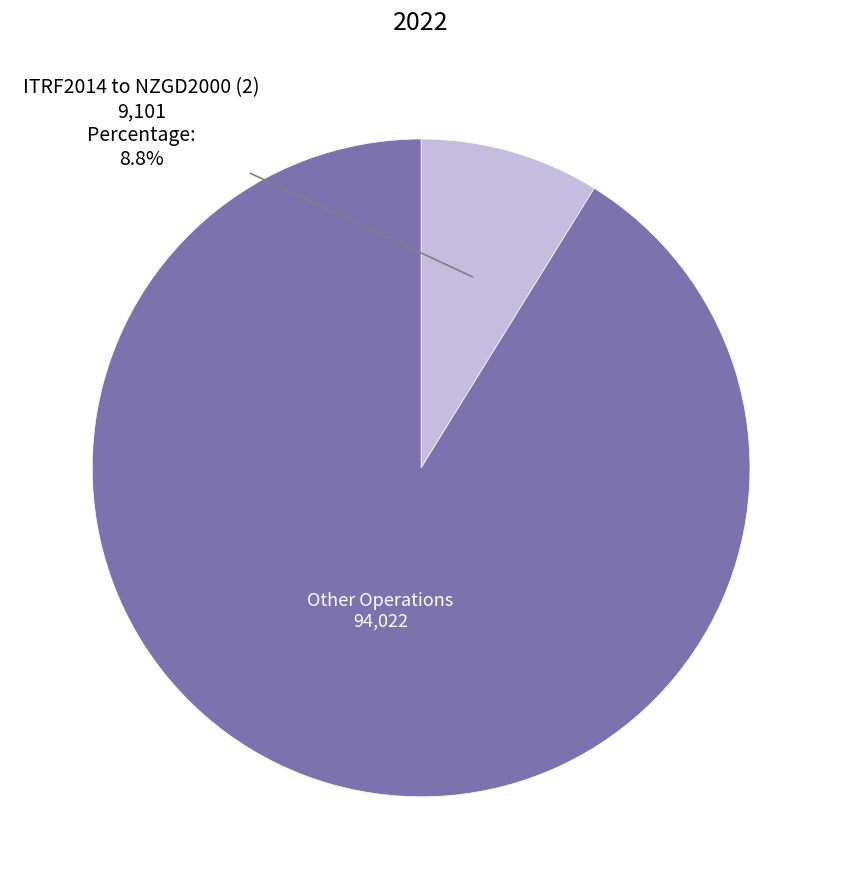

Is there any slice that represents more than half of the pie?

Yes